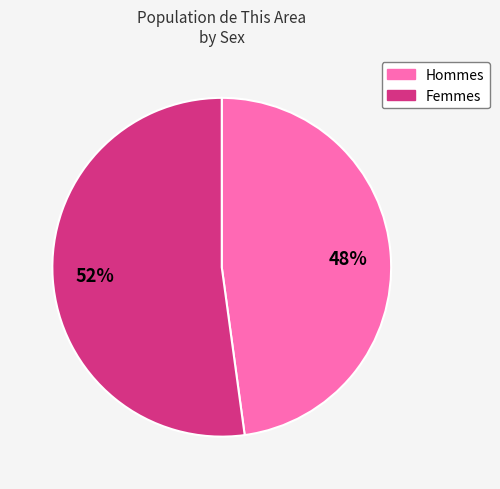

How many slices are in this pie chart?

2